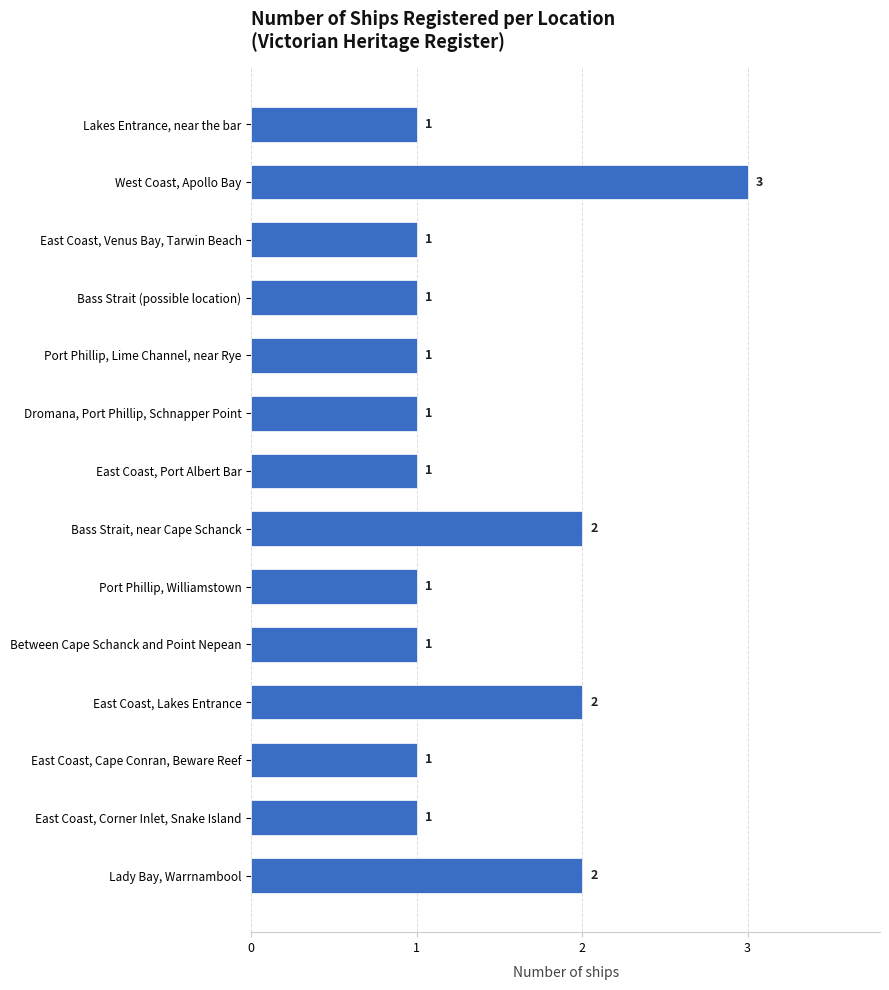

What is the value of the 13th bar from the top?

1